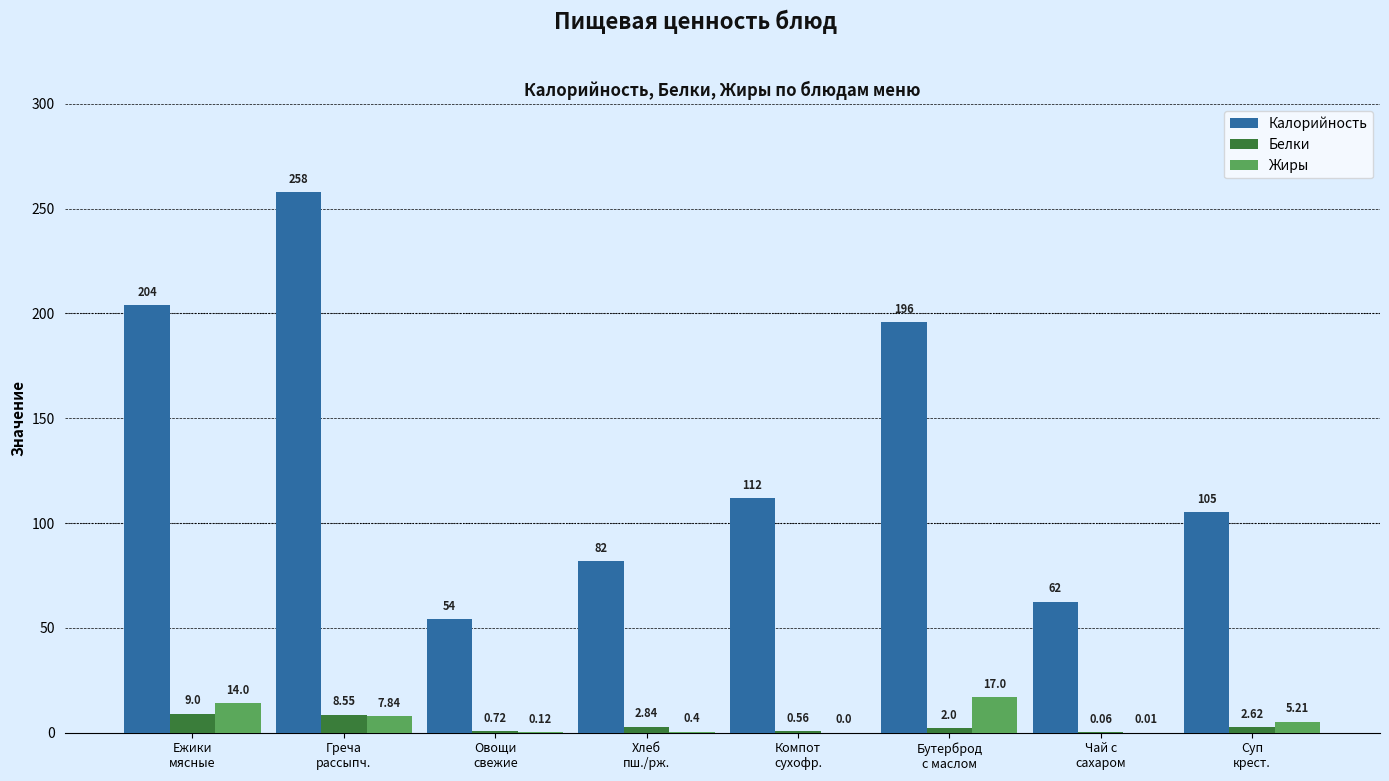

Which series has the largest total across all categories?

Калорийность